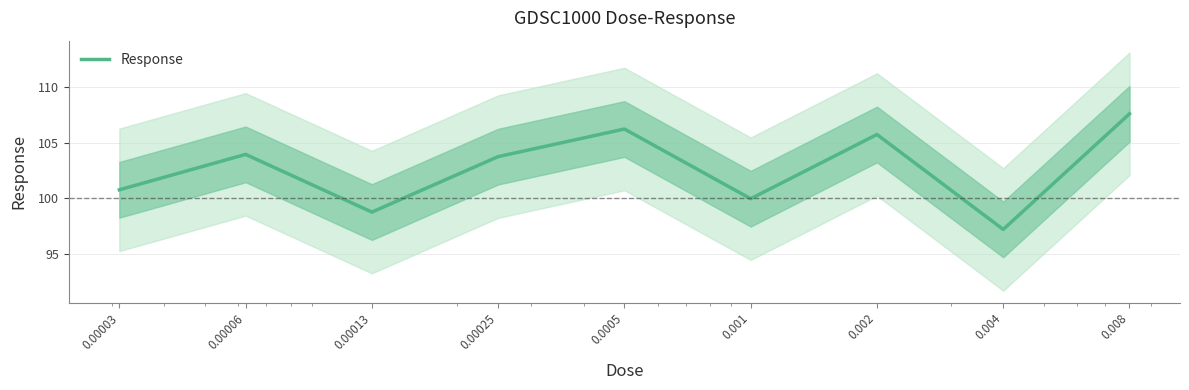

What is the difference between the values at 0.001 and 0.002?

5.8